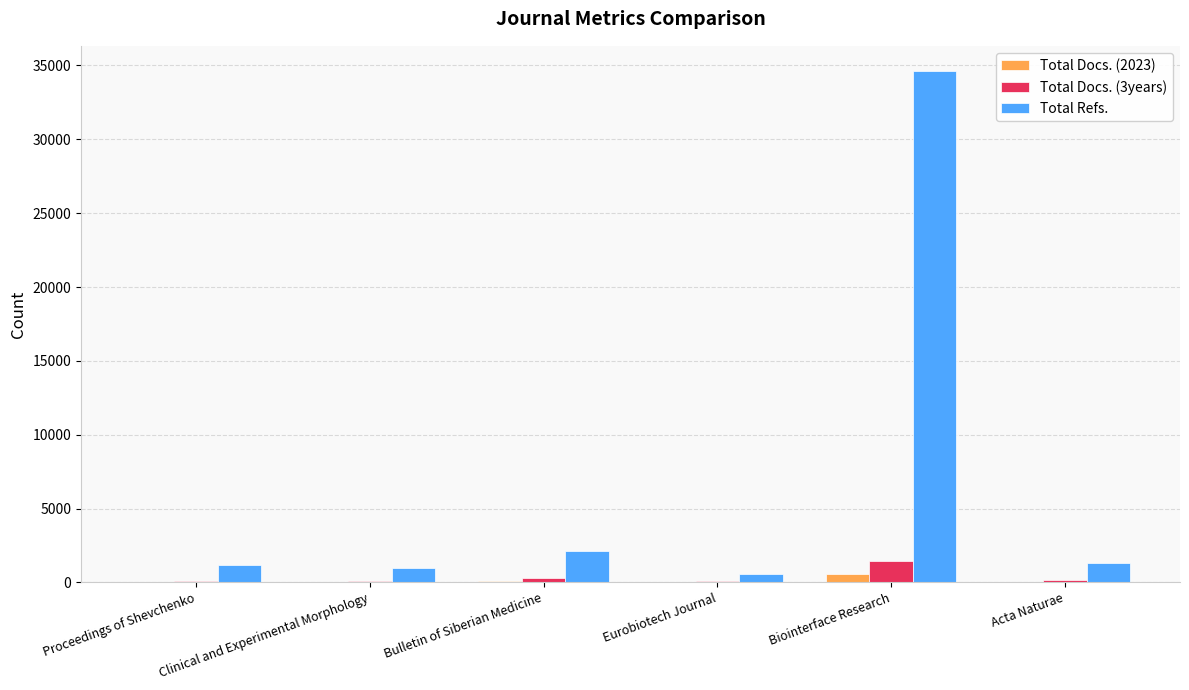

Which series has the widest spread of values?

Total Refs.